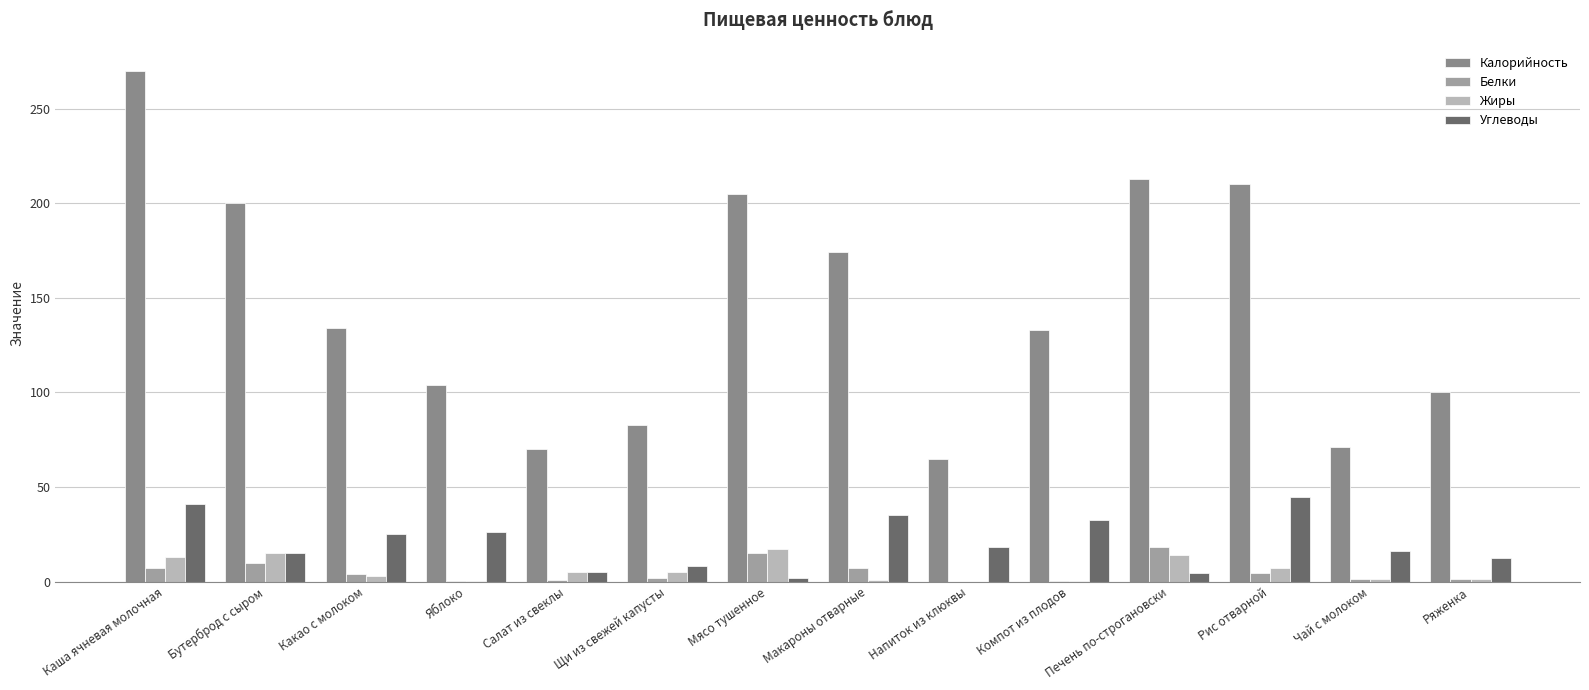

Reading left to right, extract all data points from this chart.

Калорийность: Каша ячневая молочная=270.0	Бутерброд с сыром=200.0	Какао с молоком=134.0	Яблоко=104.0	Салат из свеклы=70.0	Щи из свежей капусты=83.0	Мясо тушенное=205.0	Макароны отварные=174.0	Напиток из клюквы=65.0	Компот из плодов=133.0	Печень по-строгановски=213.0	Рис отварной=210.0	Чай с молоком=71.0	Ряженка=100.0
Белки: Каша ячневая молочная=7.0	Бутерброд с сыром=10.0	Какао с молоком=4.0	Яблоко=0.5	Салат из свеклы=1.0	Щи из свежей капусты=2.0	Мясо тушенное=15.0	Макароны отварные=7.0	Напиток из клюквы=0.0	Компот из плодов=0.5	Печень по-строгановски=18.0	Рис отварной=4.4	Чай с молоком=1.5	Ряженка=1.6
Жиры: Каша ячневая молочная=13.0	Бутерброд с сыром=15.0	Какао с молоком=3.0	Яблоко=0.3	Салат из свеклы=5.0	Щи из свежей капусты=5.0	Мясо тушенное=17.0	Макароны отварные=1.0	Напиток из клюквы=0.0	Компот из плодов=0.2	Печень по-строгановски=13.8	Рис отварной=7.3	Чай с молоком=1.3	Ряженка=1.2
Углеводы: Каша ячневая молочная=41.0	Бутерброд с сыром=15.0	Какао с молоком=25.0	Яблоко=26.0	Салат из свеклы=5.0	Щи из свежей капусты=8.0	Мясо тушенное=2.0	Макароны отварные=35.0	Напиток из клюквы=18.0	Компот из плодов=32.4	Печень по-строгановски=4.3	Рис отварной=44.7	Чай с молоком=15.9	Ряженка=12.2